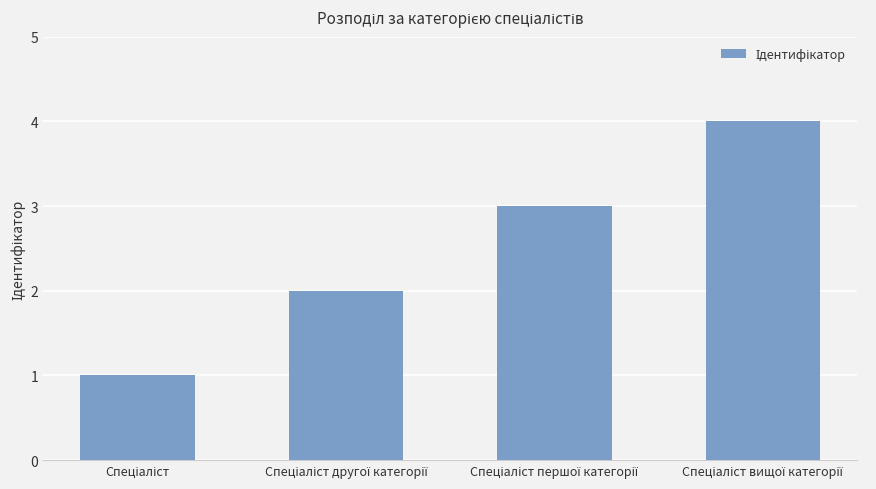

What is the maximum value shown in the chart?

4